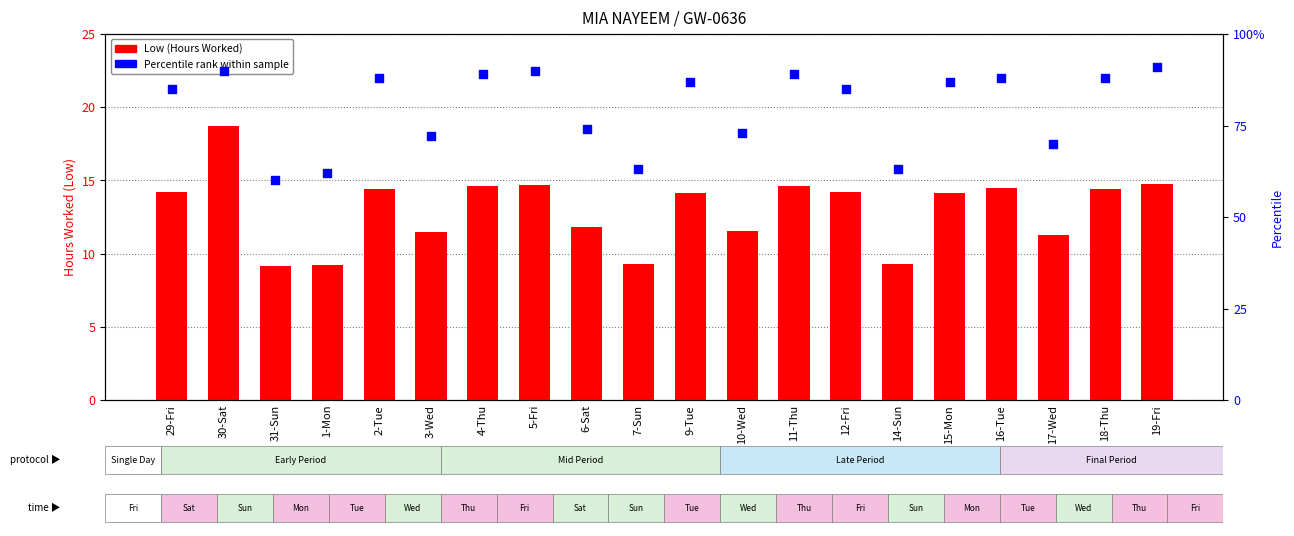

What is the total value across all series at 30-Sat?

108.7